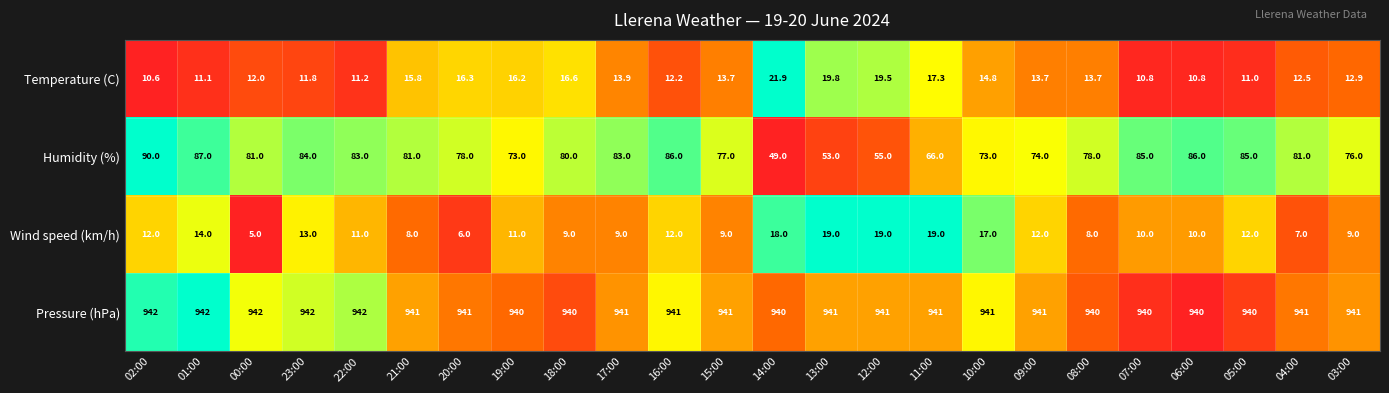

At which label is Temperature (C) closest to 16?

21:00